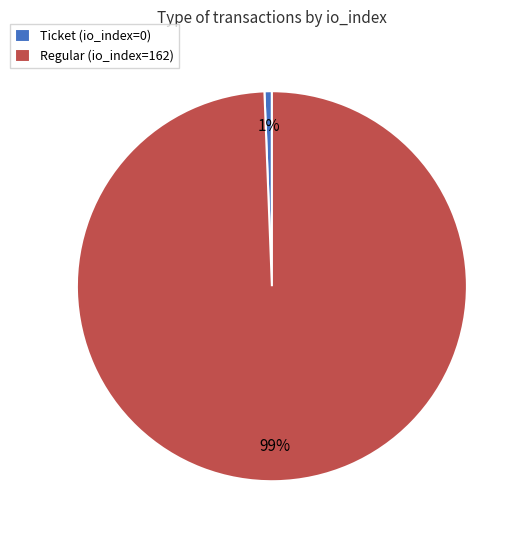

To the nearest percent, what is the combined percentage of Regular (io_index=162) and Ticket (io_index=0)?

100%